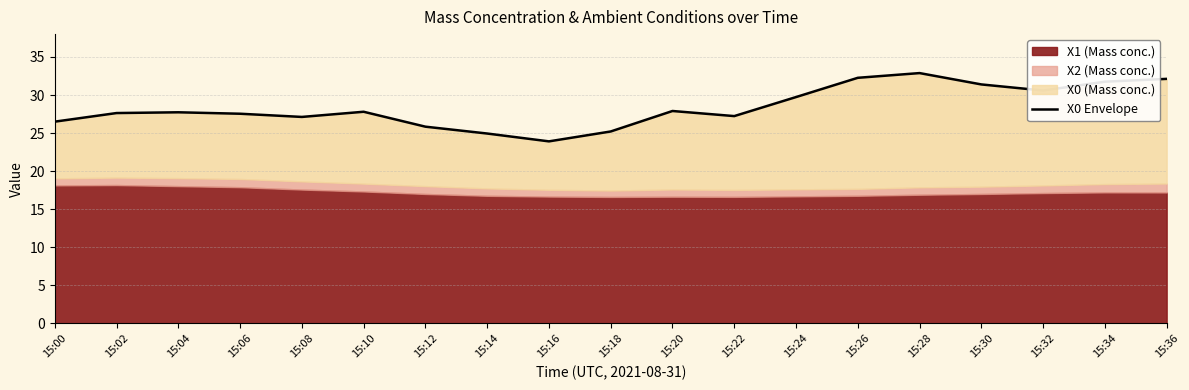

How many interior local valleys (lower than both neighbors) does the data have?

4